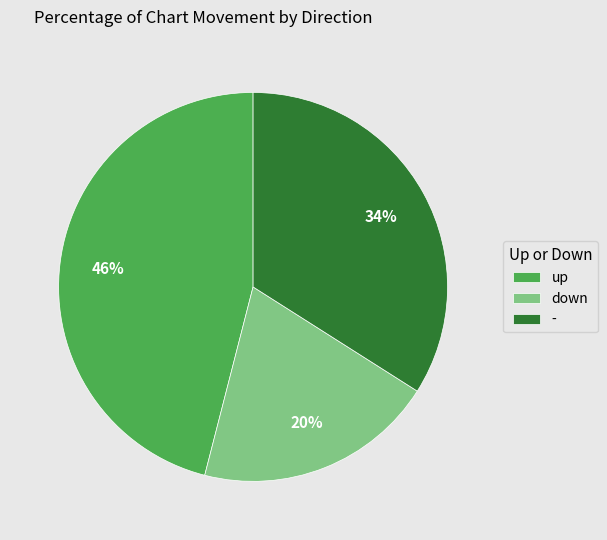

How many segments does this pie chart have?

3